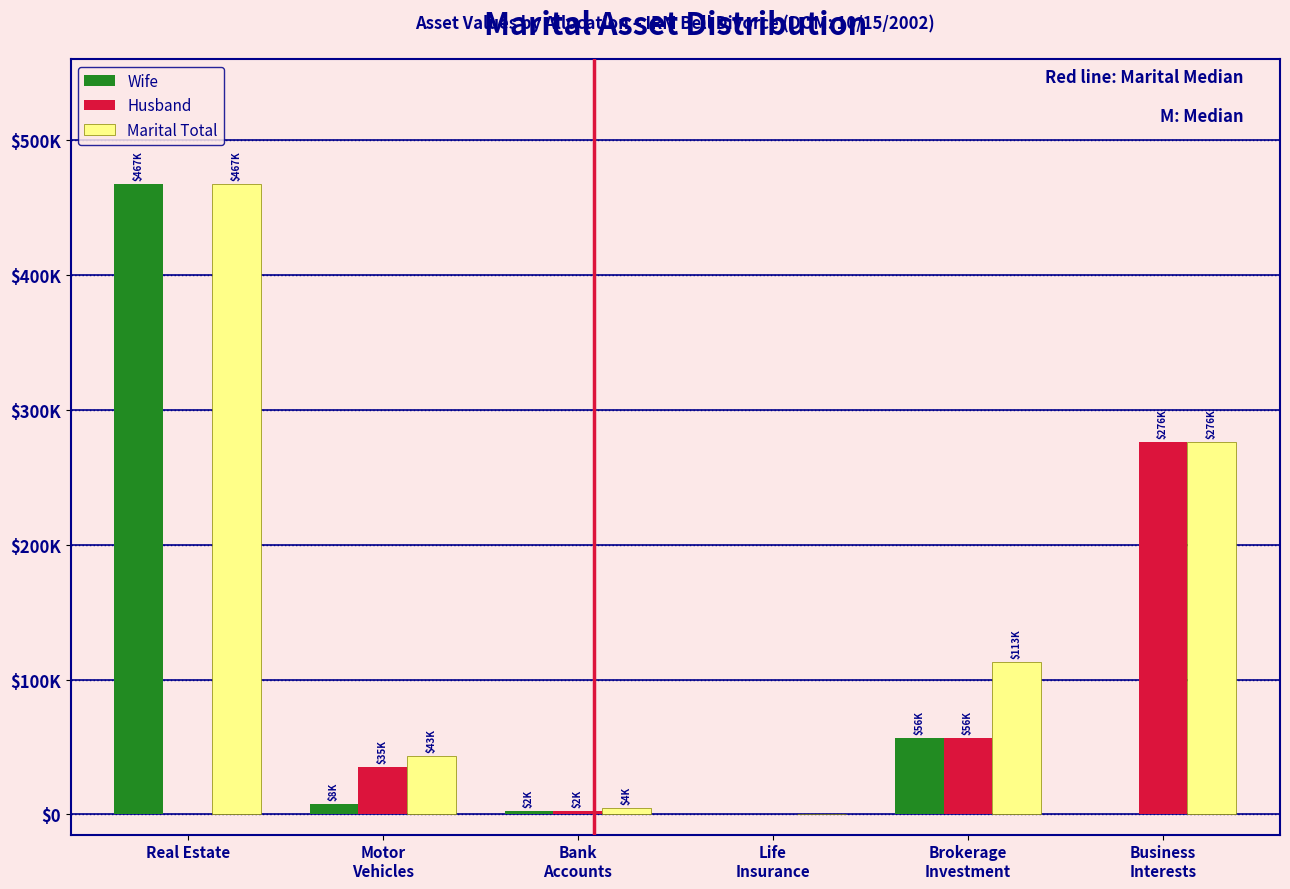

What are all the series names shown in the legend?

Wife, Husband, Marital Total